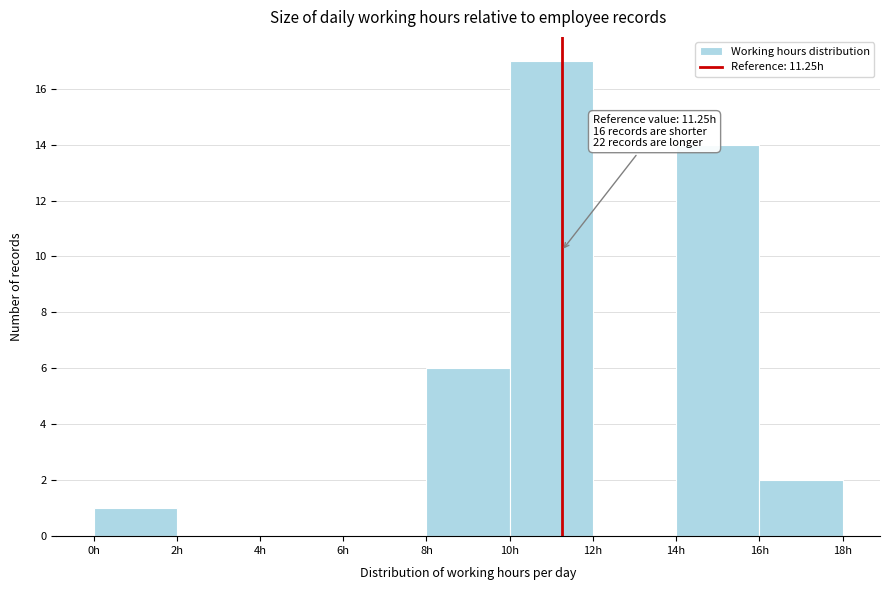

Over which range of the x-axis is the bar tallest?

10 to 12